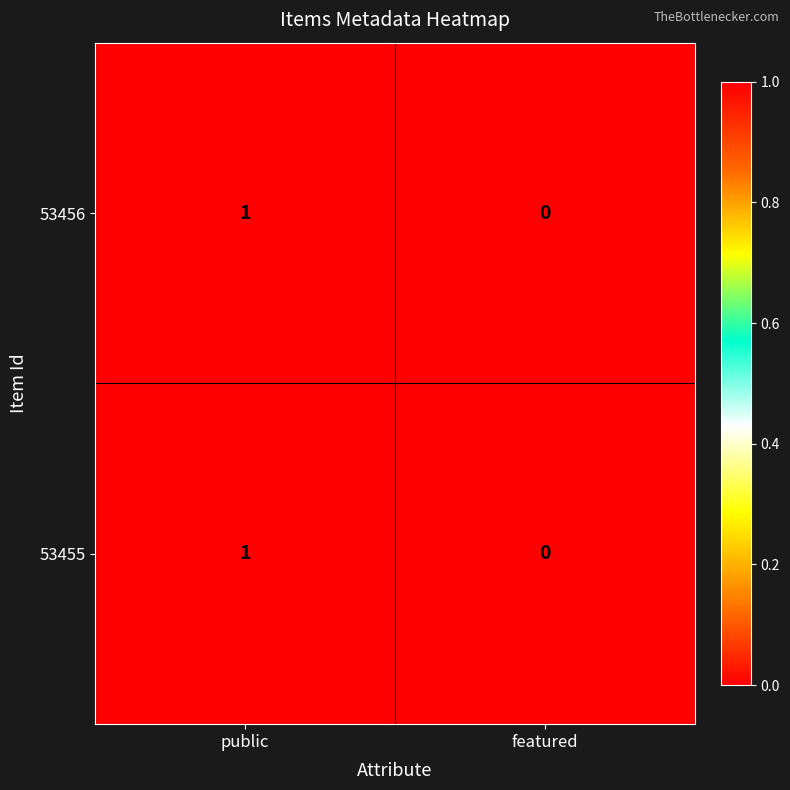

Is it true that 53456 equals 1 at public?

True